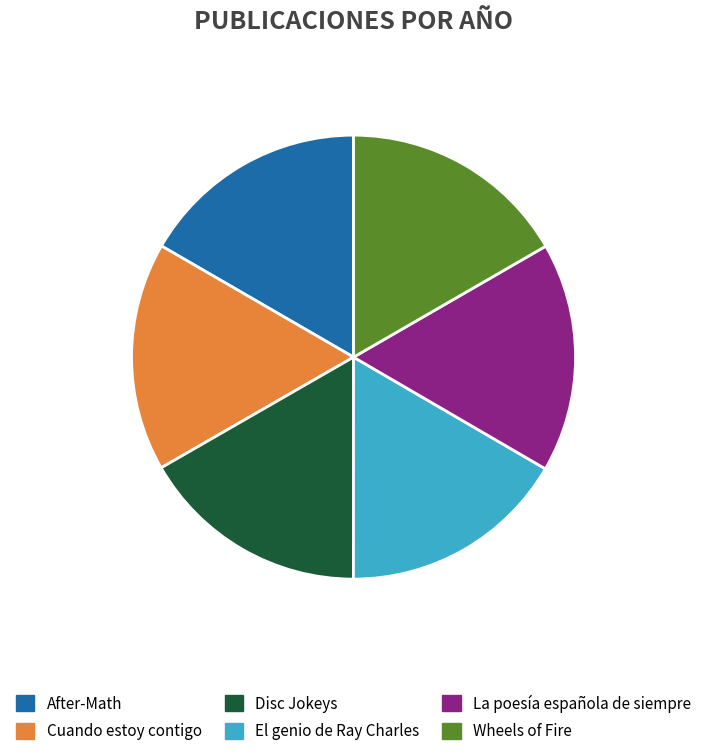

What is the ratio of the value at After-Math to the value at Disc Jokeys?

1.0